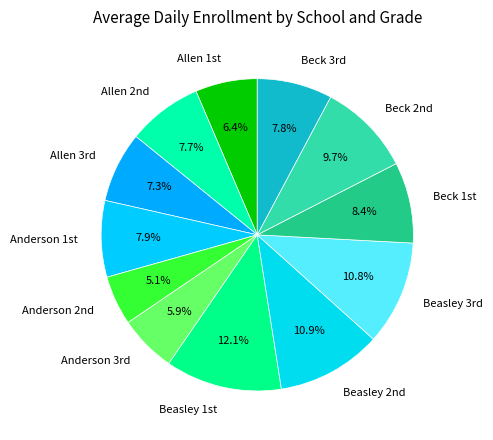

Count the number of slices in the pie.

12